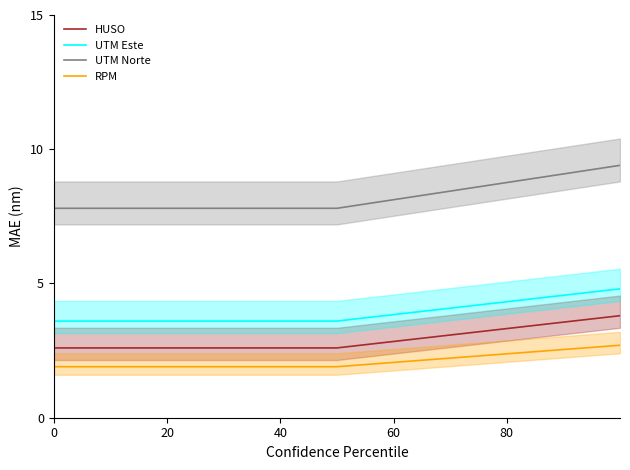

Reading left to right, transcribe all the data shown in this chart.

HUSO: 2.6	2.6	3.8
UTM Este: 3.6	3.6	4.8
UTM Norte: 7.8	7.8	9.4
RPM: 1.9	1.9	2.7